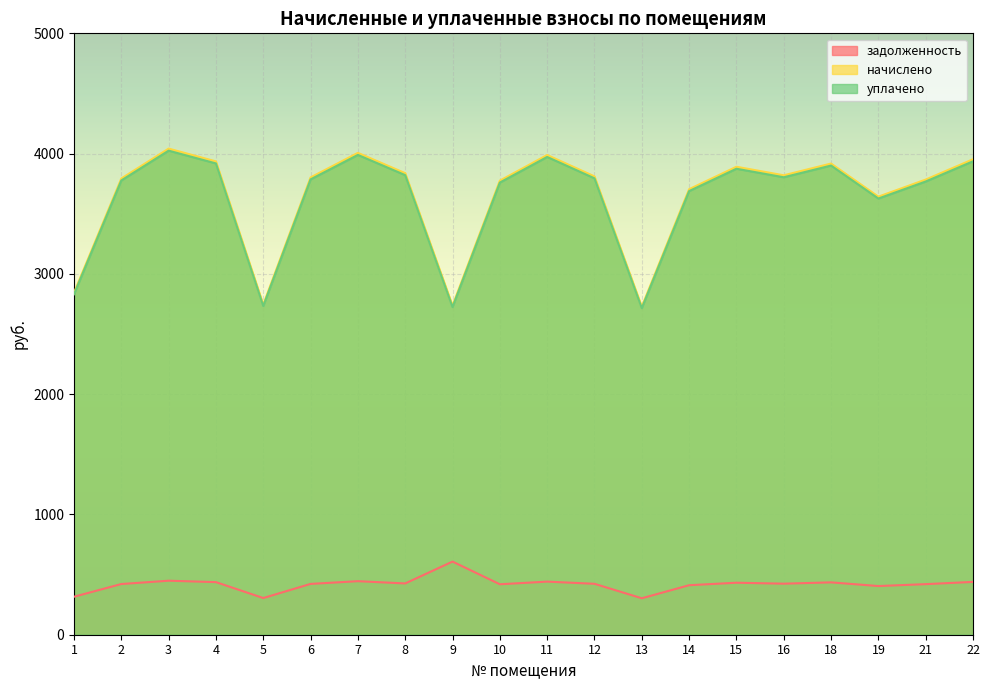

How many data points in начислено are less than 3810?

10